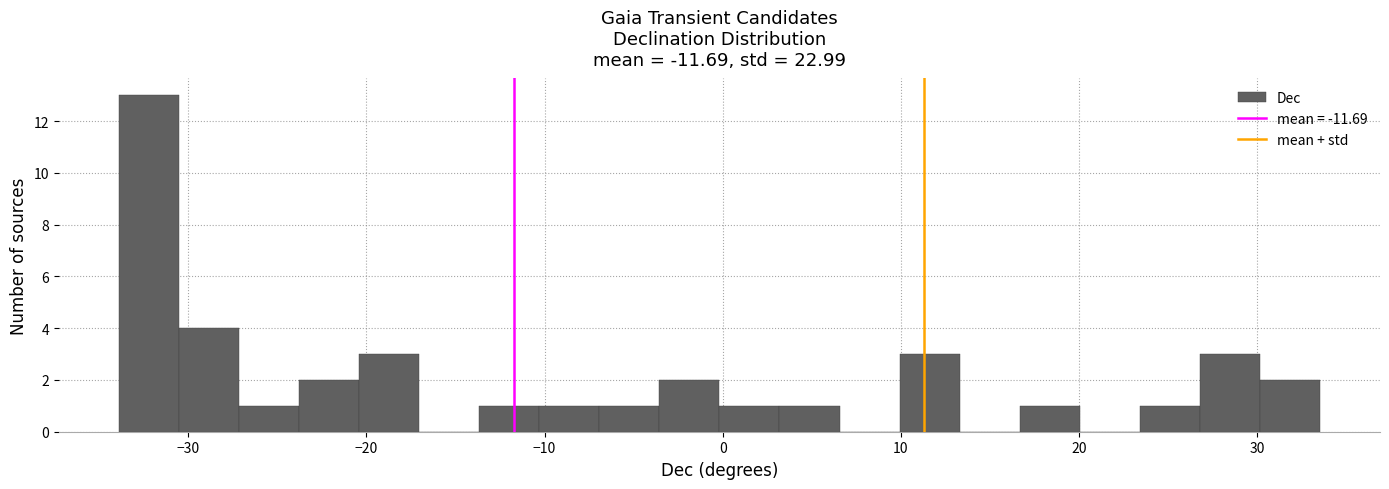

Around what value on the x-axis is the tallest bar? Give the approximate position of its centre, as read against the axis.

-32